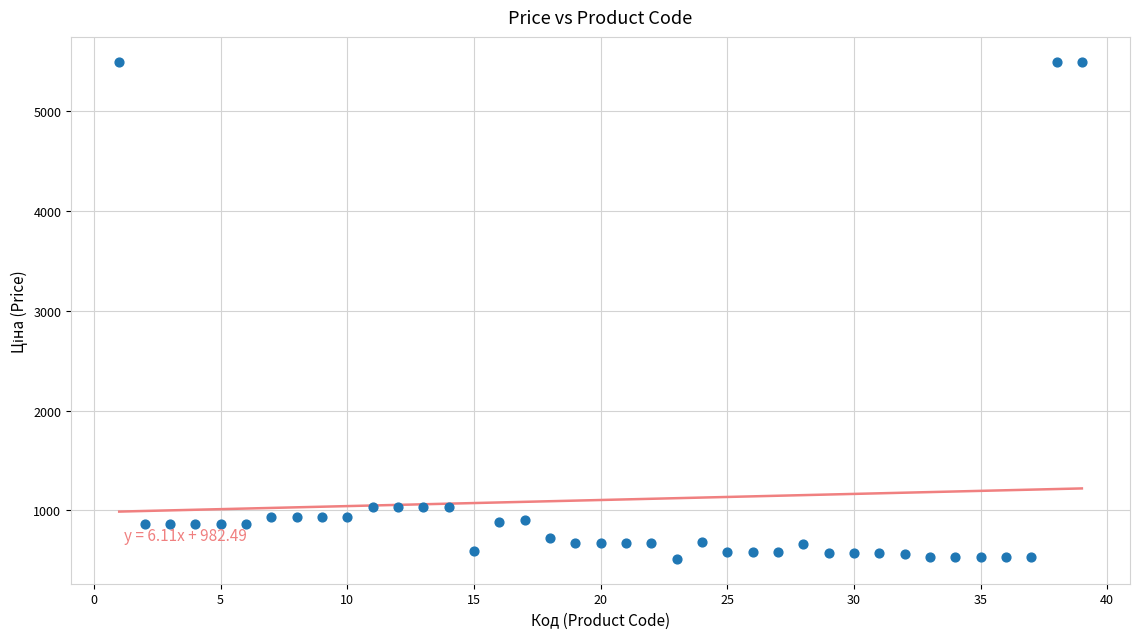

What is the range of X values (max minus min)?

38.0